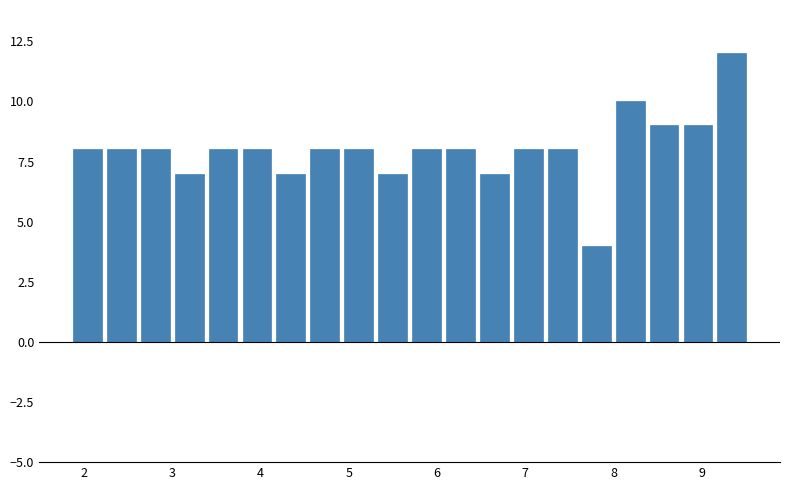

Around what value on the x-axis is the tallest bar? Give the approximate position of its centre, as read against the axis.

9.3